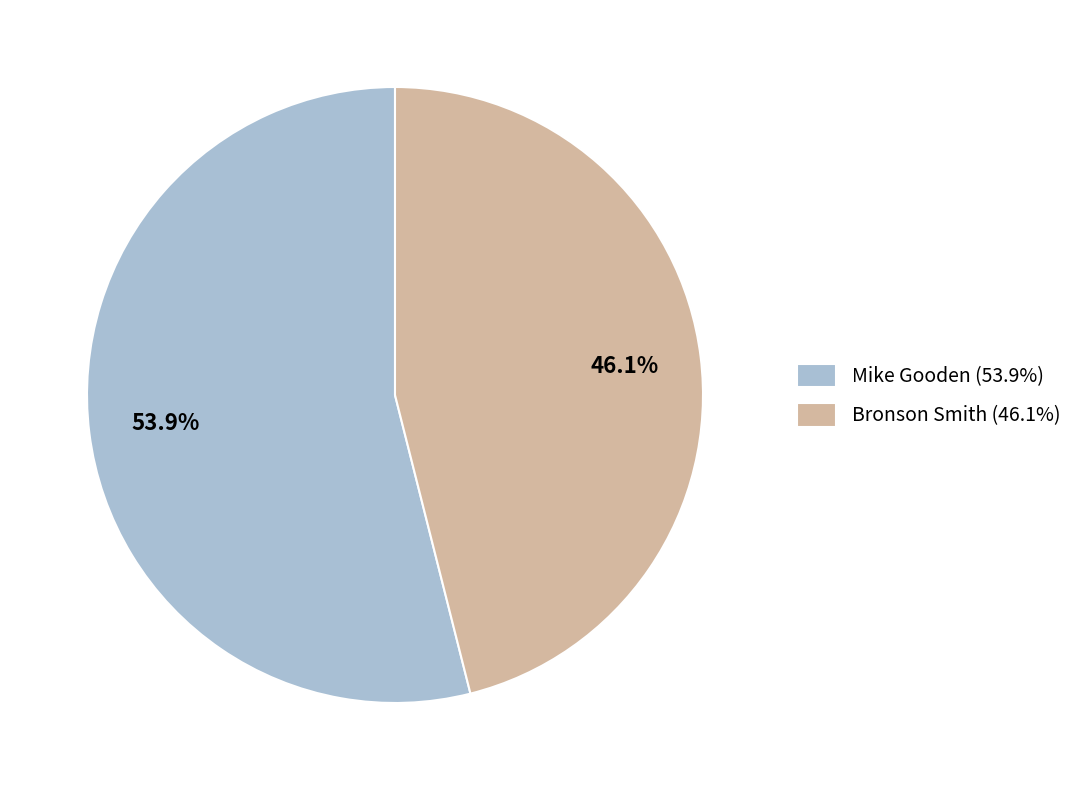

What is the ratio of the value at Mike Gooden to the value at Bronson Smith?

1.2